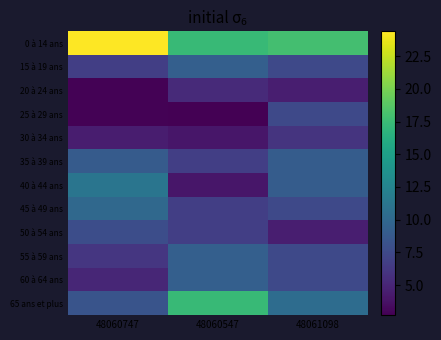

Count the number of categories in the chart.

3